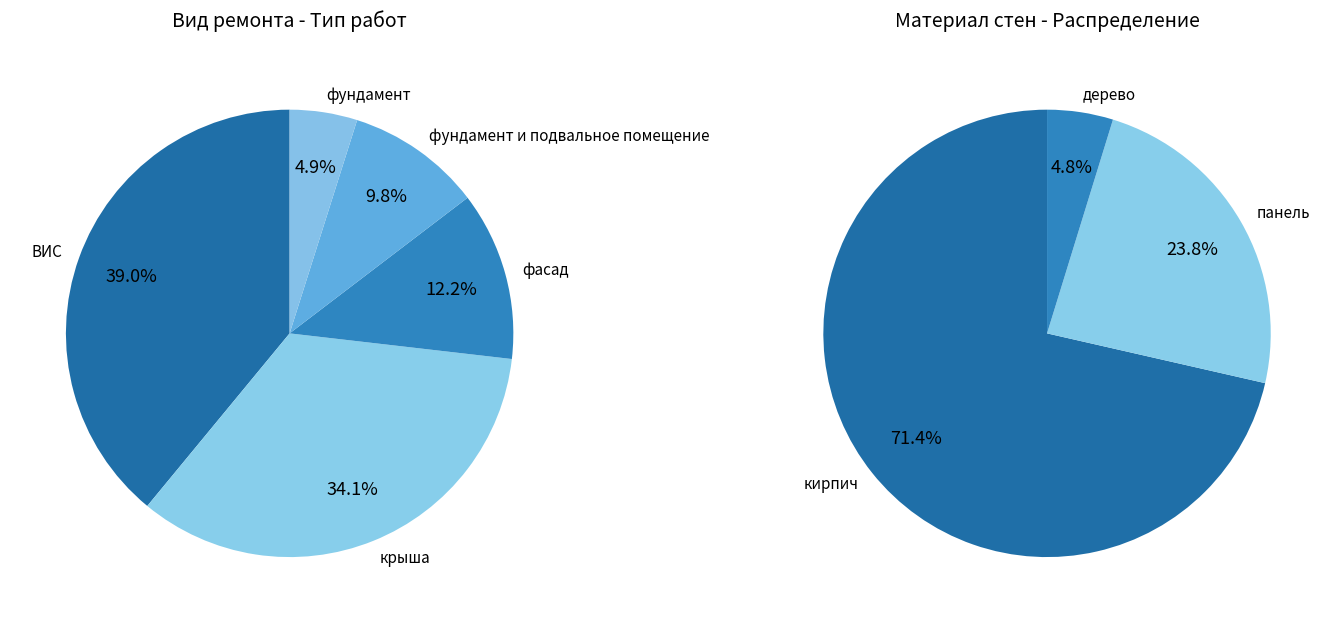

To the nearest percent, what is the difference between the ВИС and фасад slice percentages?

27%